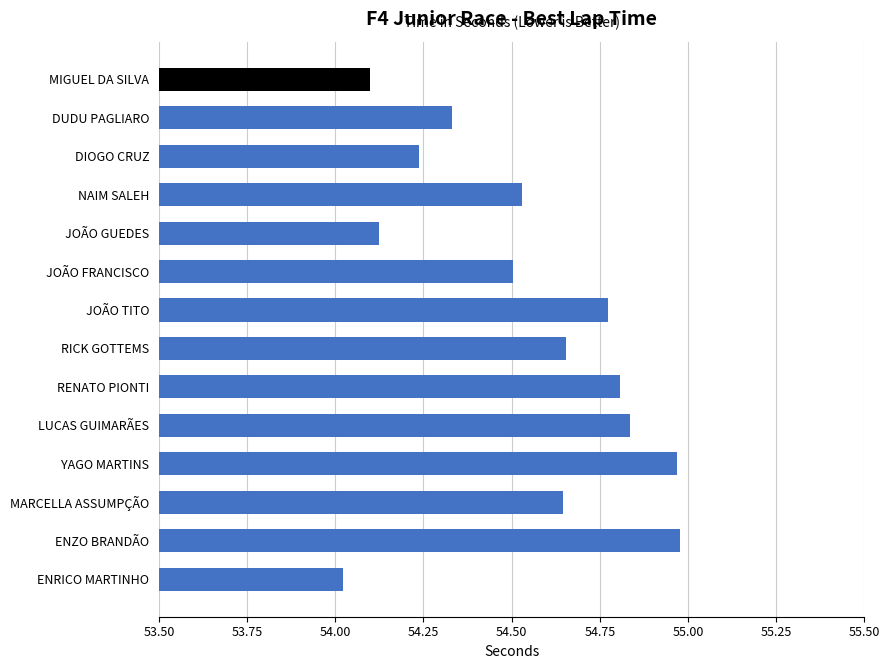

What is the difference between the maximum and minimum values?

1.0